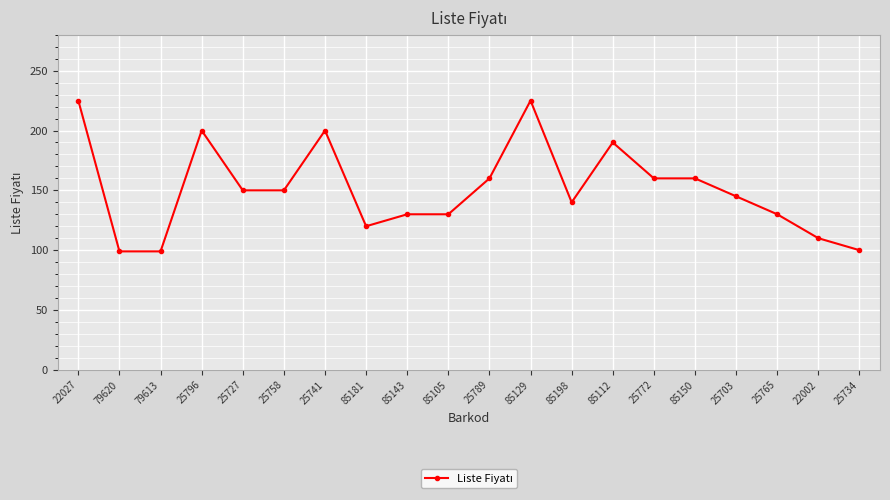

What is the change in value from 25796 to 25727?

-50